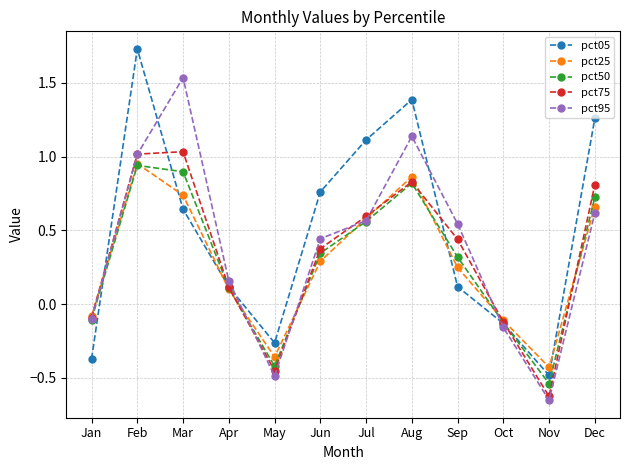

Which series has the largest total across all categories?

pct05